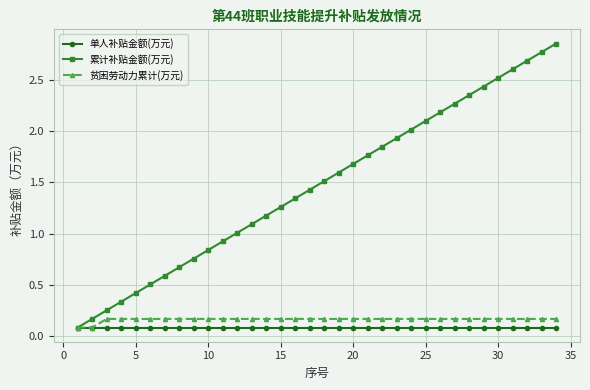

True or false: 累计补贴金额(万元) has more than 1 interior local peaks.

False